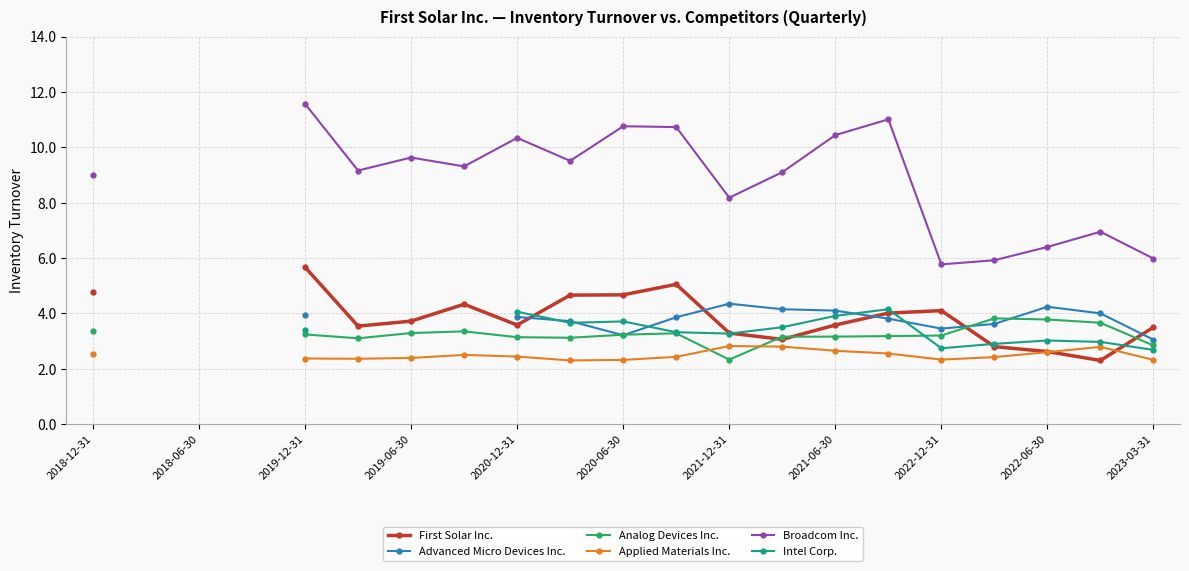

At how many categories does at least one series exceed 2?

18